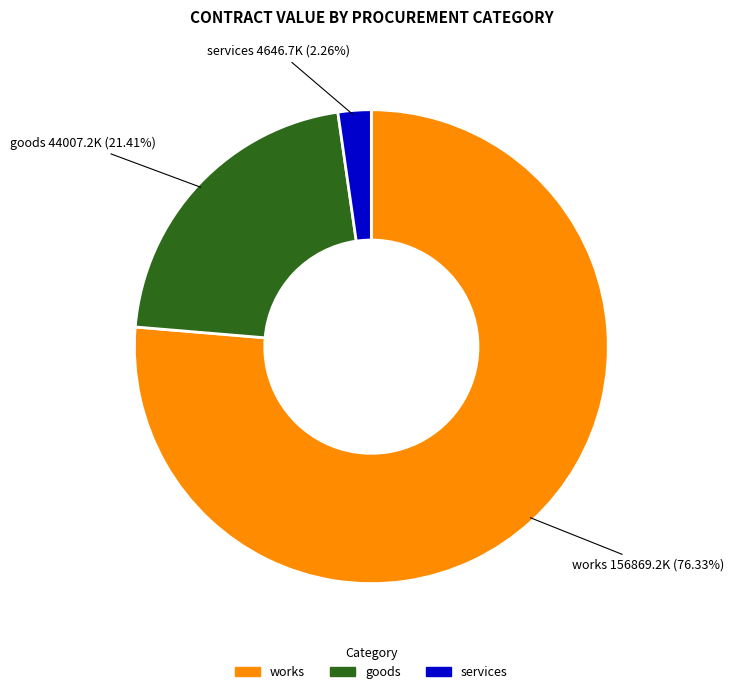

How many slices are in this pie chart?

3